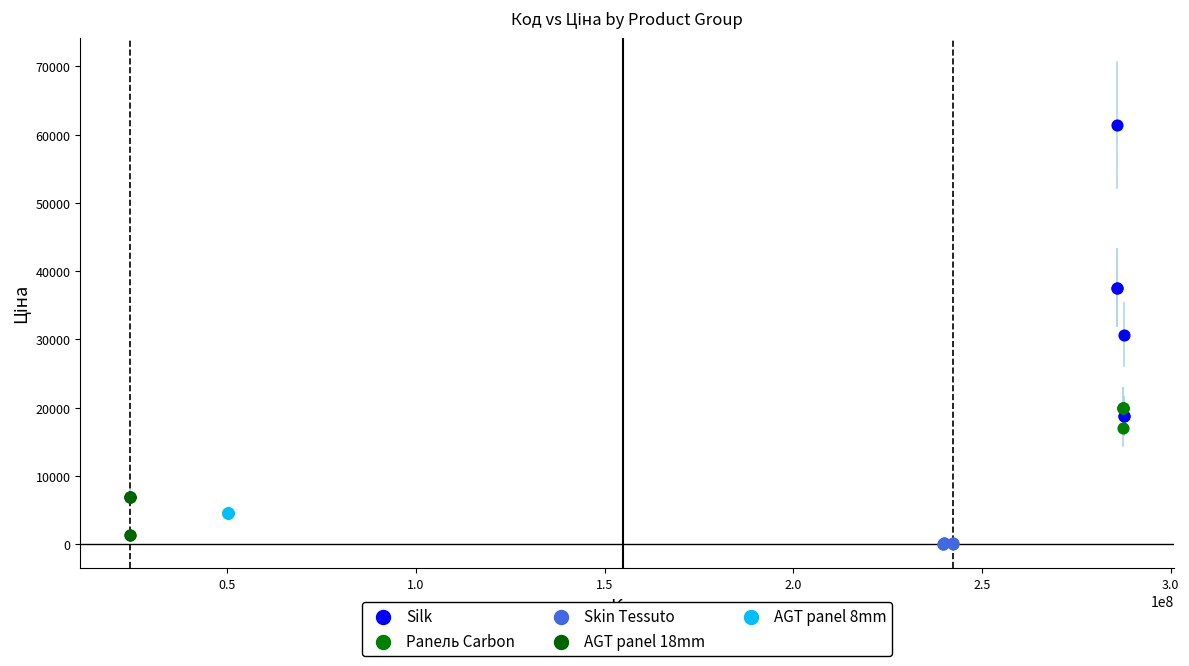

Which series contains the highest Y value?

Silk